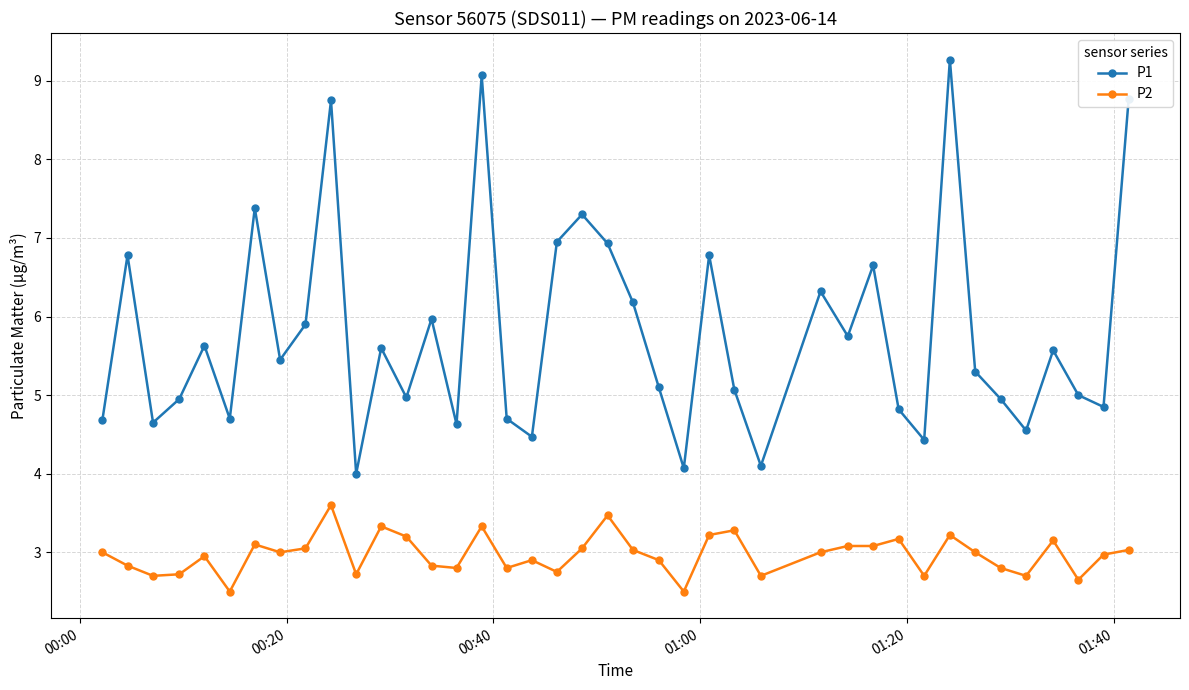

In P1, how many points are lower than both neighbors (excluding endpoints)?

13